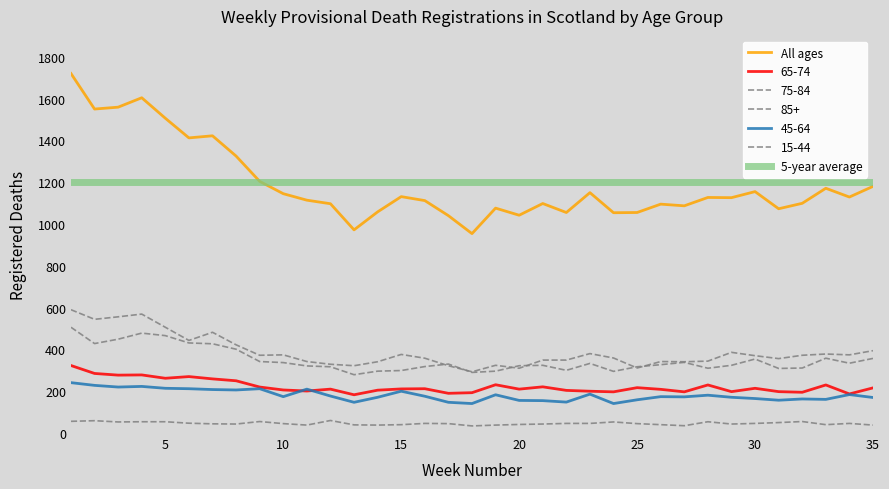

At which category does 65-74 reach its first local peak?

4